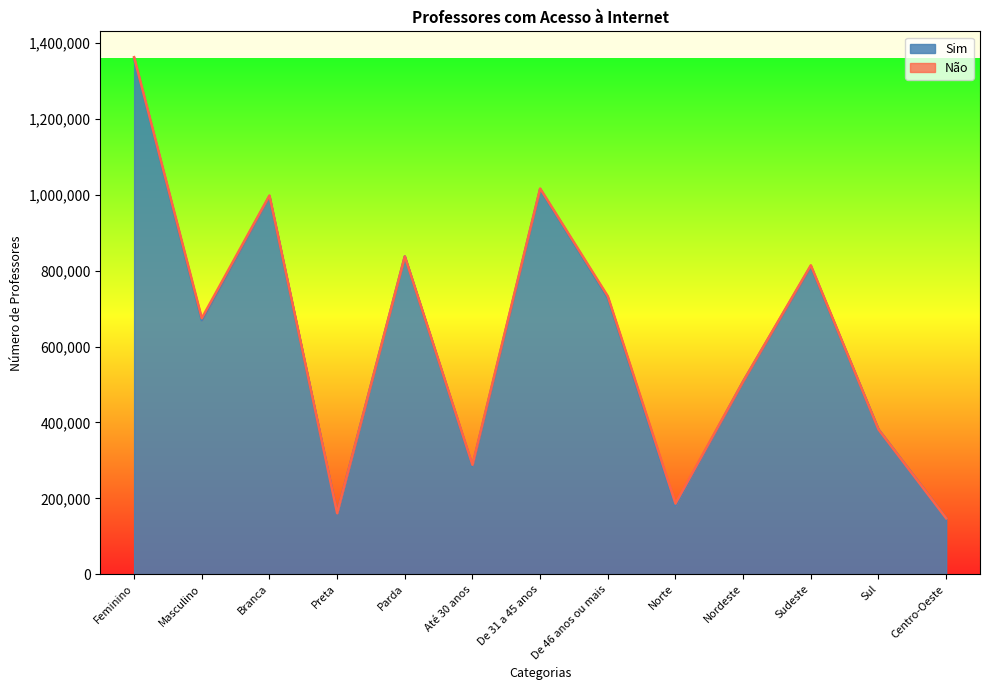

How many interior local peaks (higher than both neighbors) does the data have?

4